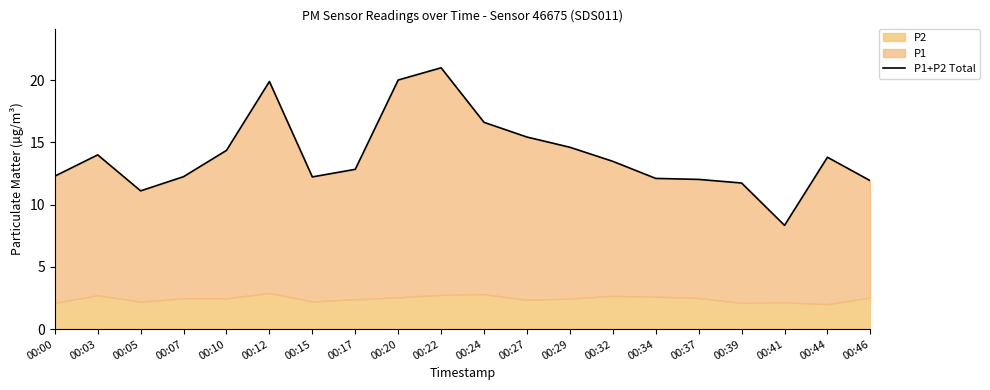

What is the difference between the maximum and minimum values?

12.7